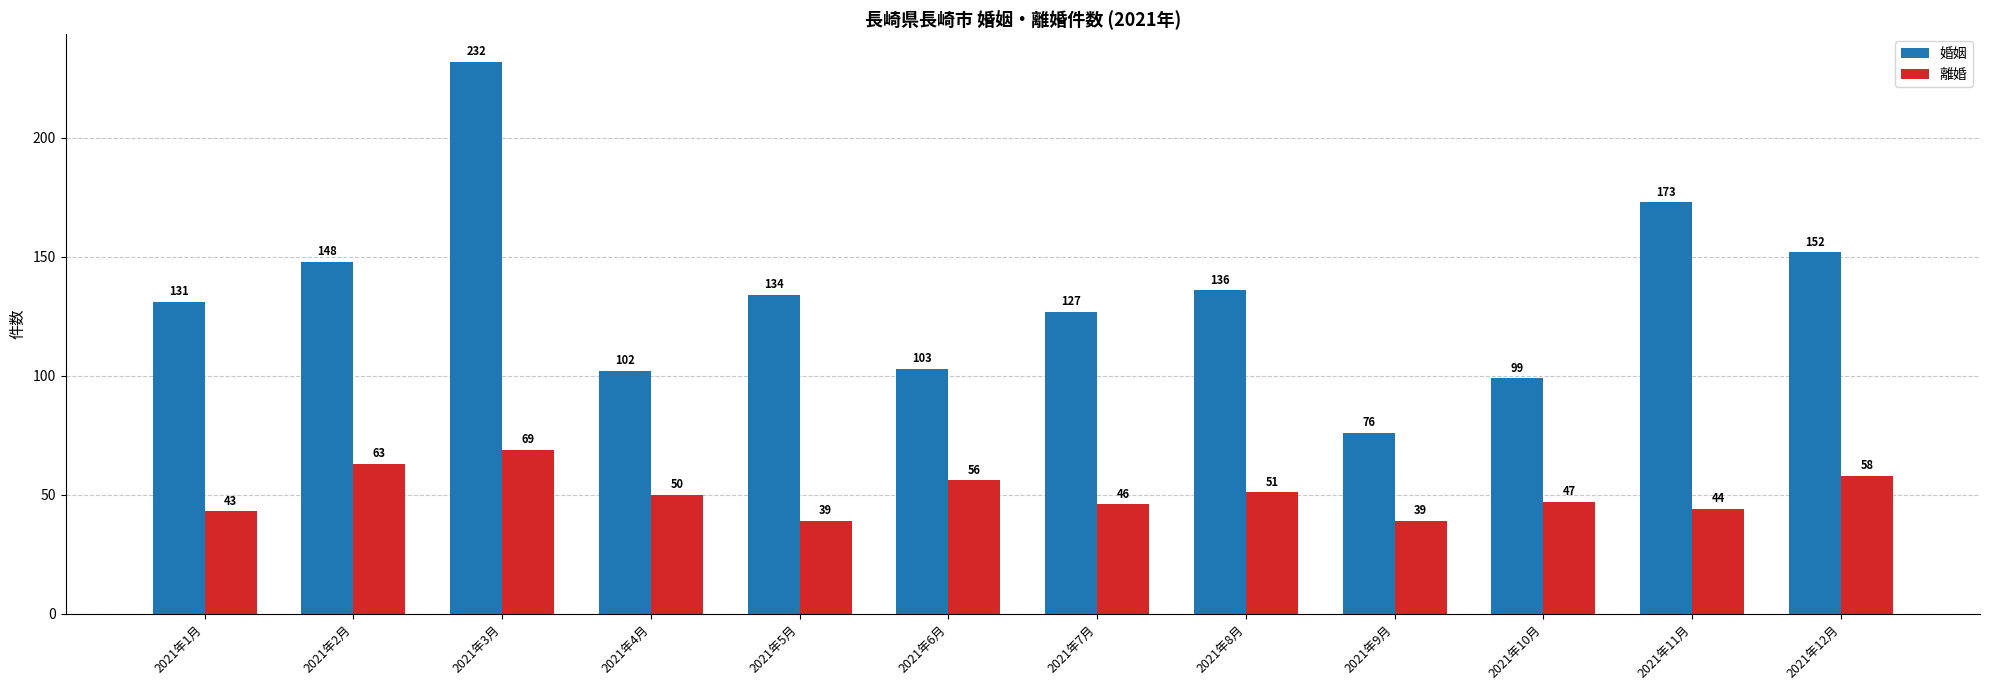

What is the maximum value for 婚姻?

232